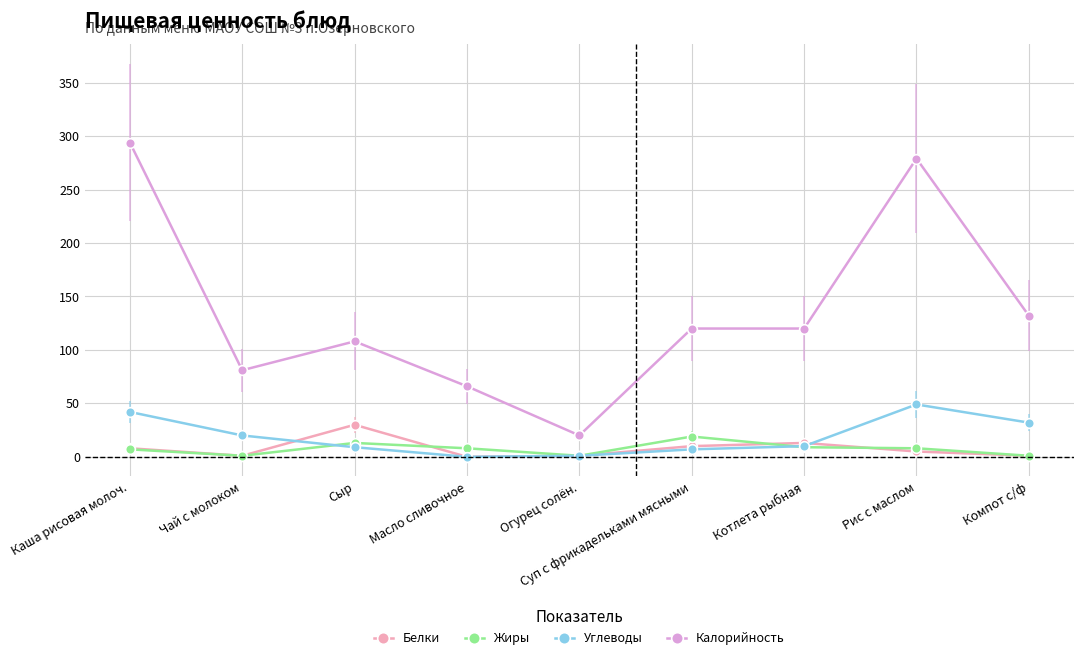

Which series changed the most between Масло сливочное and Рис с маслом?

Калорийность